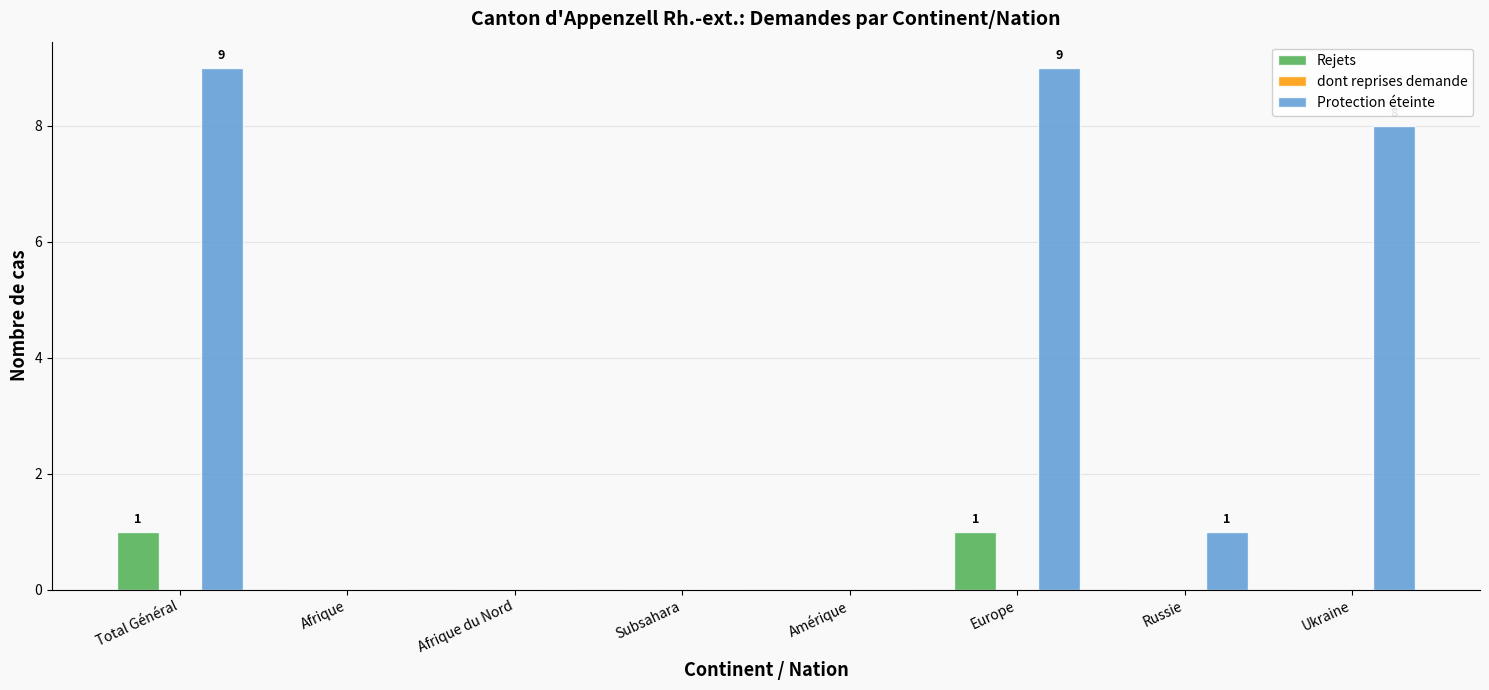

True or false: Rejets has a value of 0 at Afrique du Nord.

True